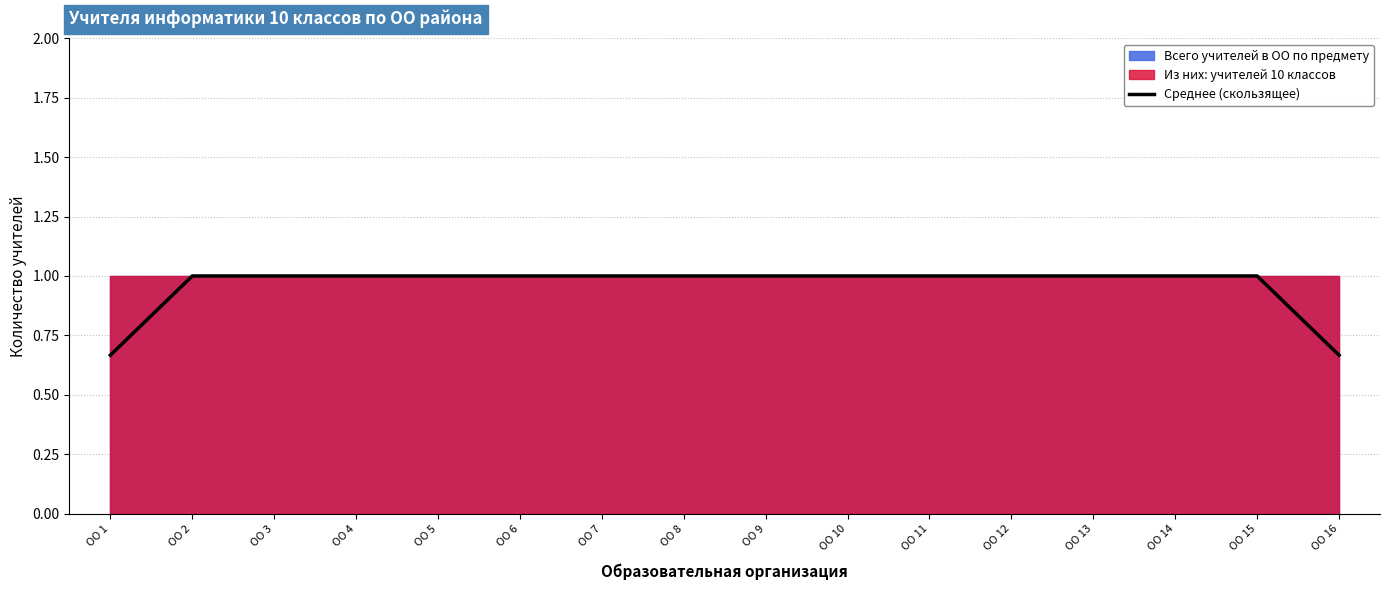

Rank the categories by value from highest to lowest.

ОО 2, ОО 3, ОО 4, ОО 5, ОО 6, ОО 7, ОО 8, ОО 9, ОО 10, ОО 11, ОО 12, ОО 13, ОО 14, ОО 15, ОО 1, ОО 16